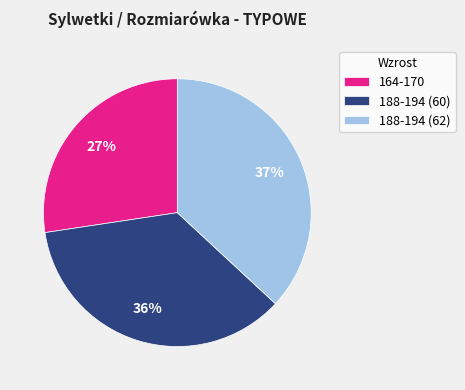

What is the ratio of the value at 188-194 (60) to the value at 188-194 (62)?

1.0